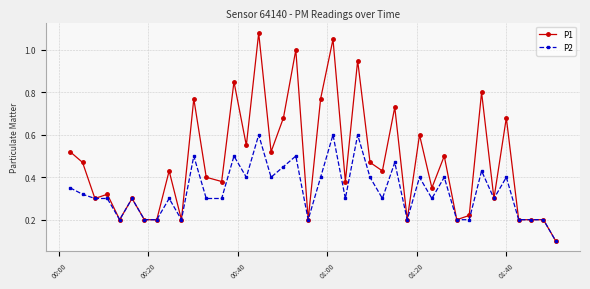

At how many categories does at least one series exceed 0?

40